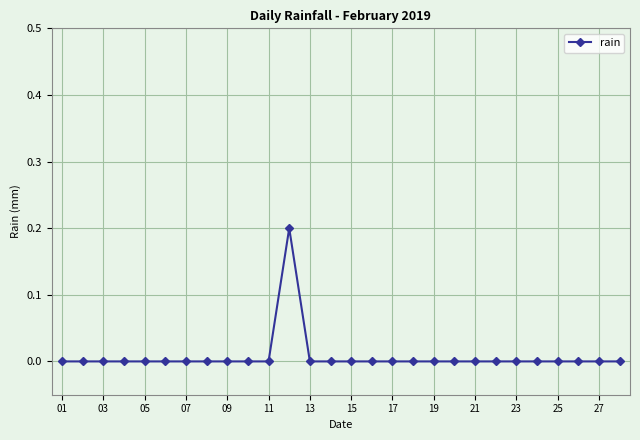

Reading left to right, transcribe all the data shown in this chart.

0.0	0.0	0.0	0.0	0.0	0.0	0.0	0.0	0.0	0.0	0.0	0.2	0.0	0.0	0.0	0.0	0.0	0.0	0.0	0.0	0.0	0.0	0.0	0.0	0.0	0.0	0.0	0.0